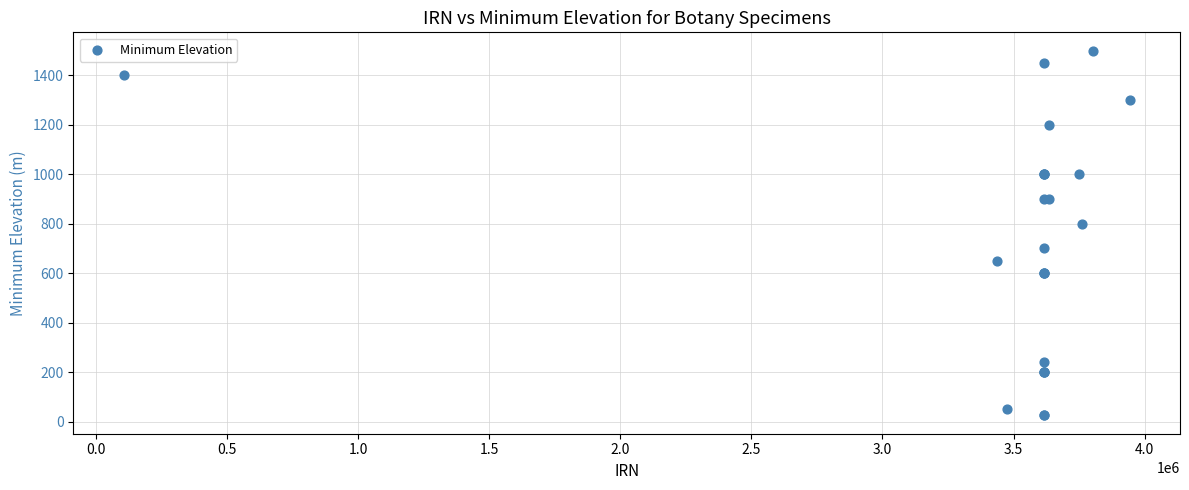

What Y value in the scatter plot is closest to 762?

800